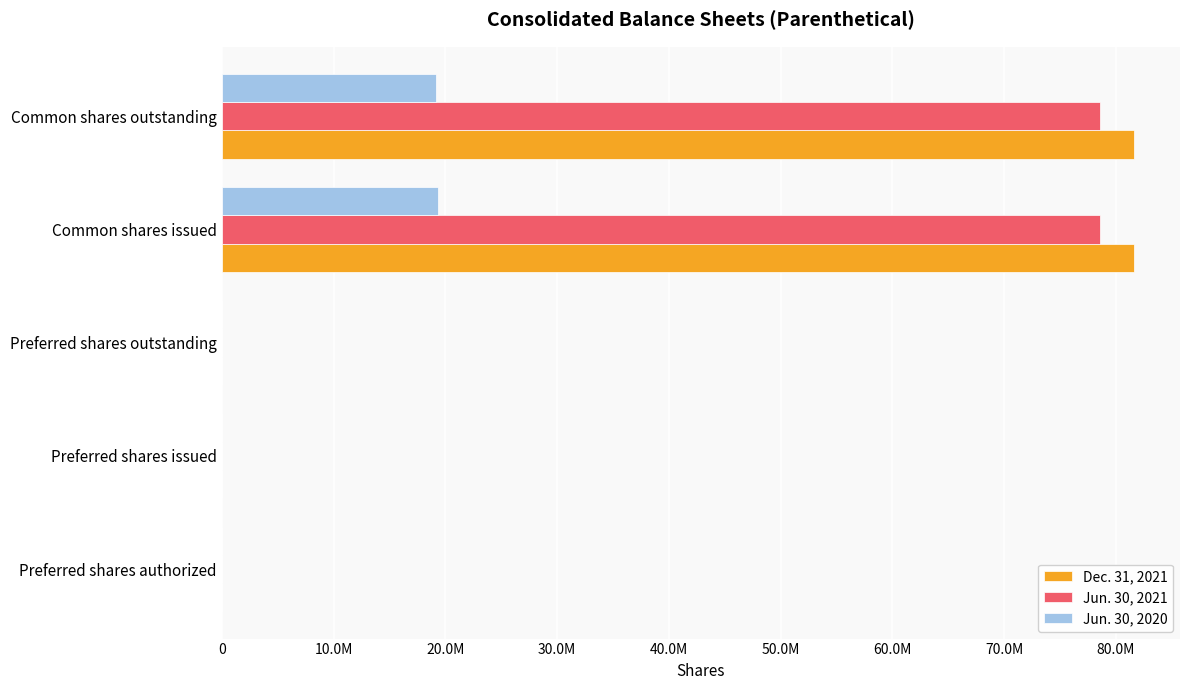

Reading right to left, what are all the values shown in this chart?

Dec. 31, 2021: 81627663	81656033	1000	1000	1000
Jun. 30, 2021: 78584238	78612608	1000	1000	1000
Jun. 30, 2020: 19174492	19318679	1000	1000	1000